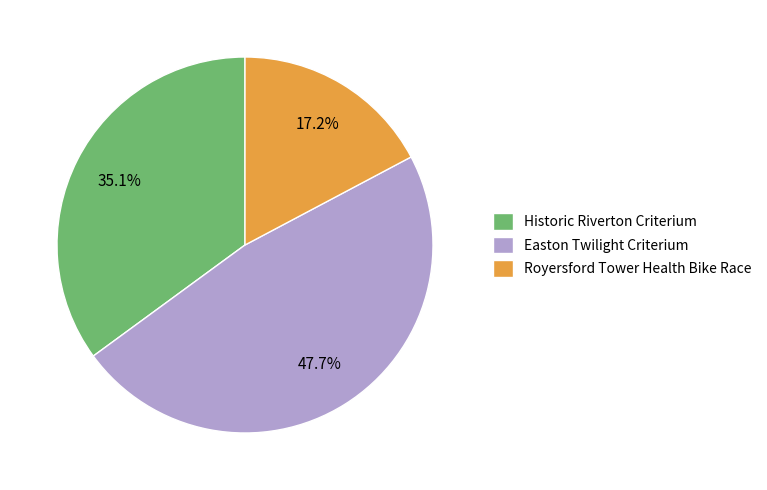

Does Royersford Tower Health Bike Race represent more than half of the total?

No